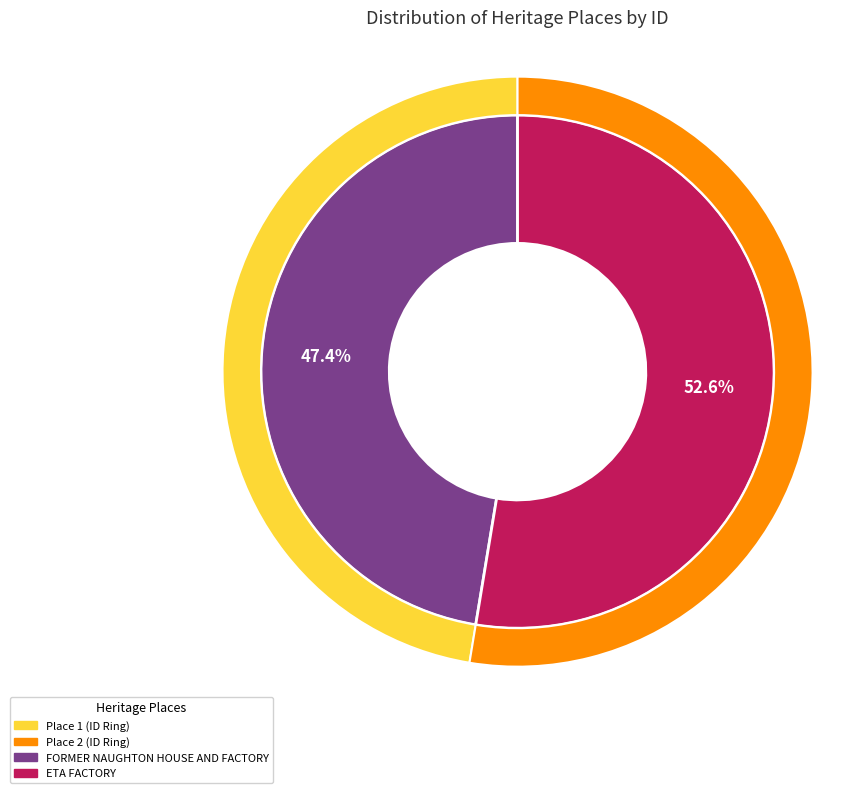

The FORMER NAUGHTON HOUSE AND FACTORY slice represents 47% of the pie. True or false?

True